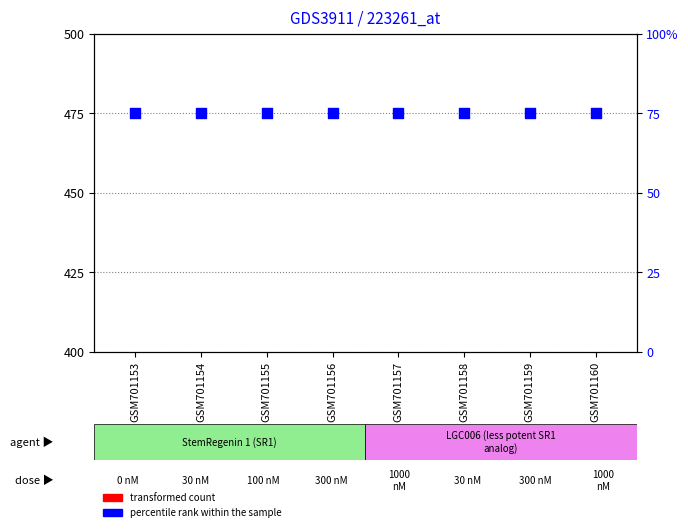

What are all the series names shown in the legend?

transformed count, percentile rank within the sample